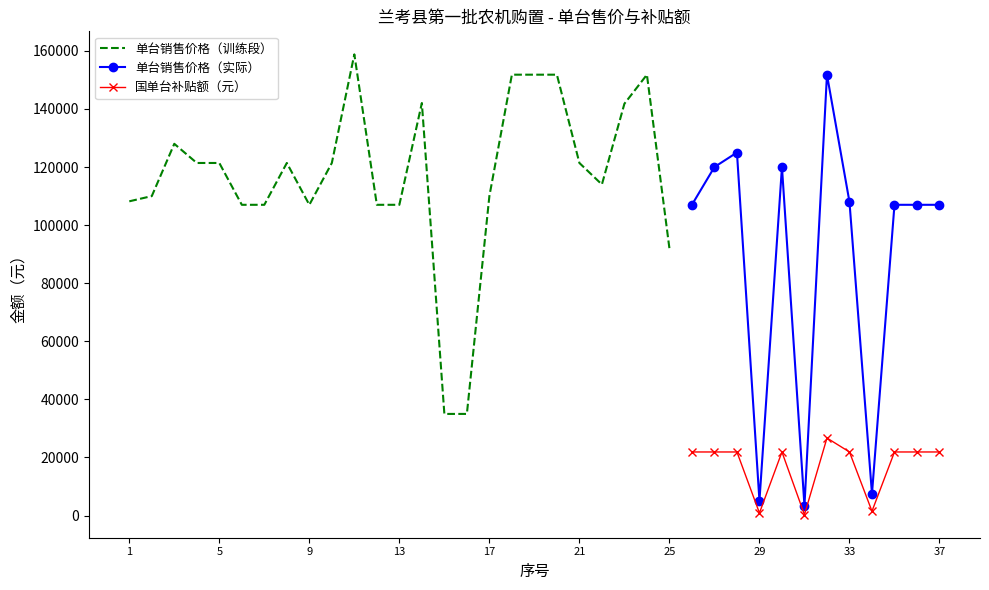

True or false: 单台销售价格（实际） has more than 0 points higher than both neighbors.

True